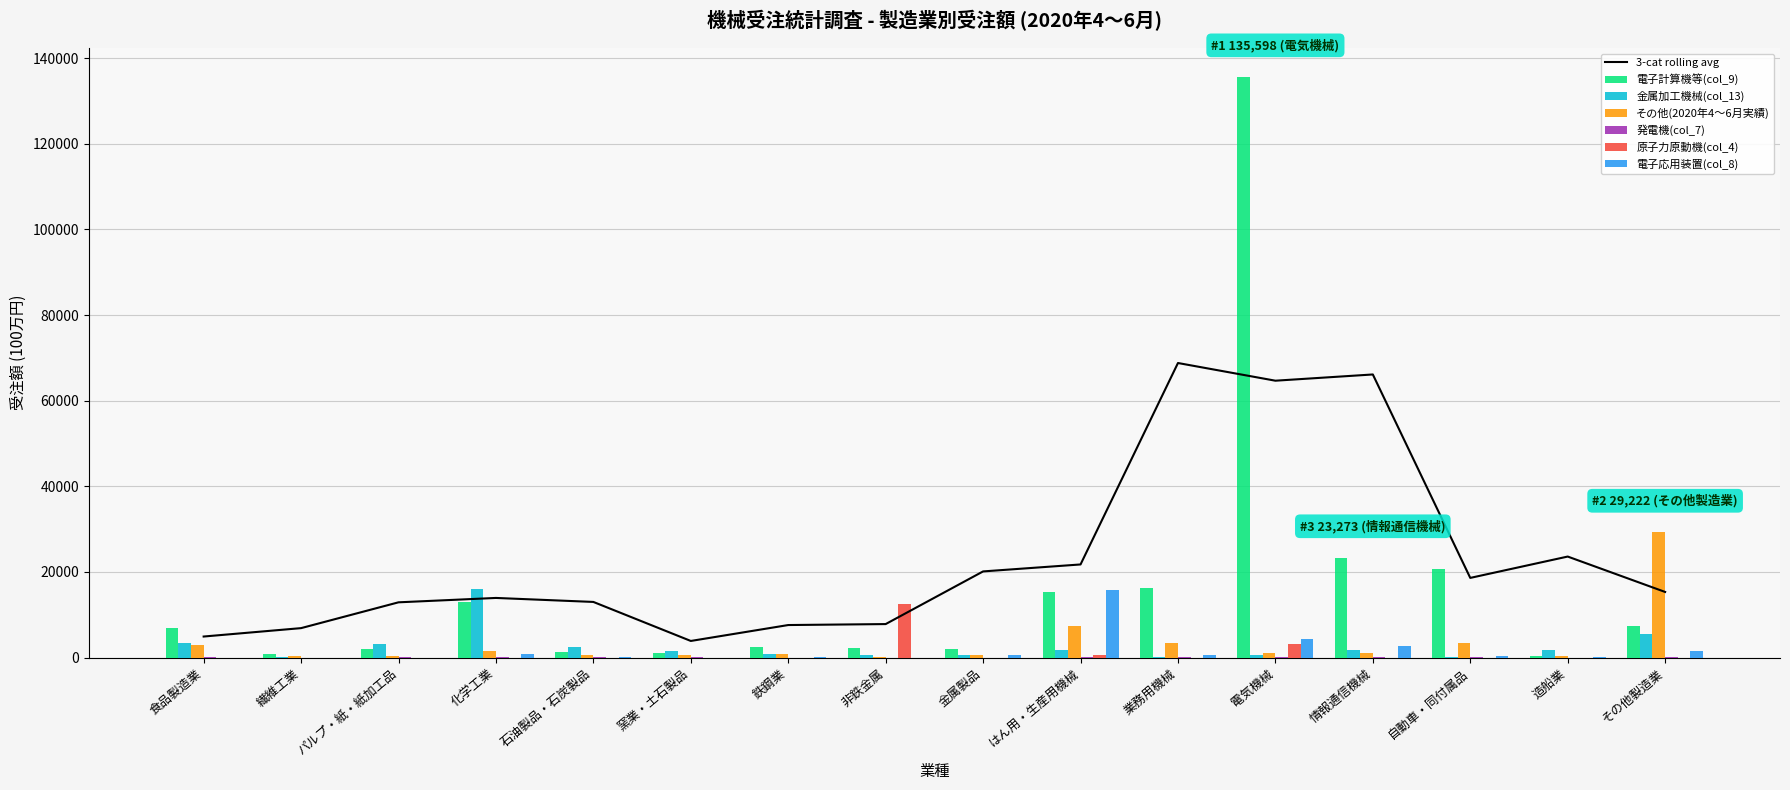

At which label does 発電機(col_7) reach its minimum?

金属製品